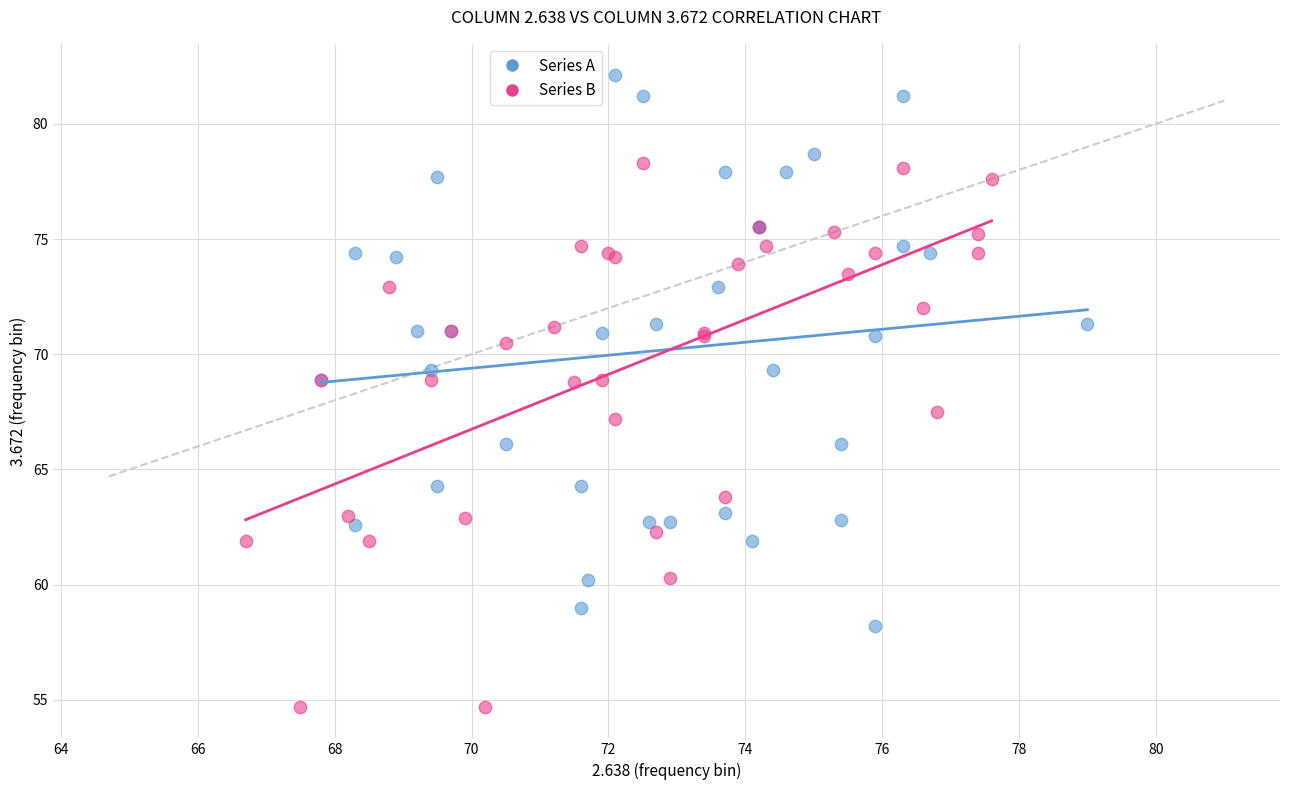

Which series contains the highest Y value?

Series A